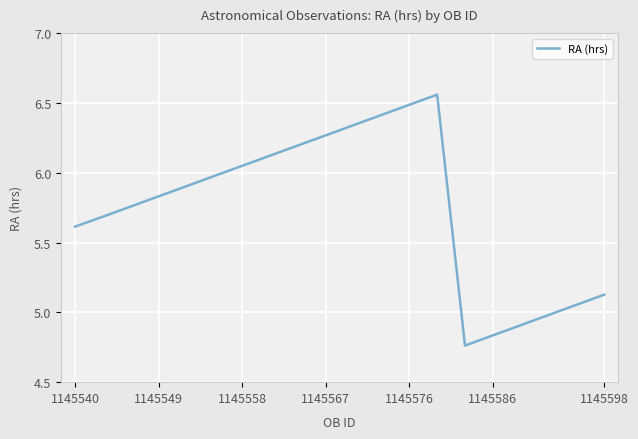

Is it true that the value at 1145540 is 9.6?

False